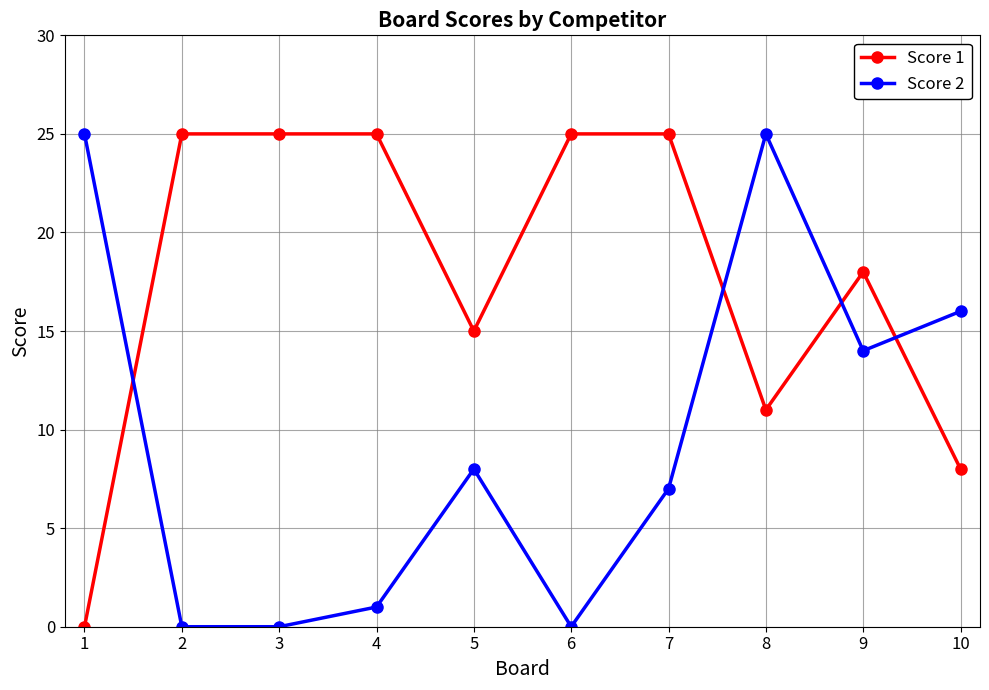

List the series in order of their overall mean, lowest first.

Score 2, Score 1